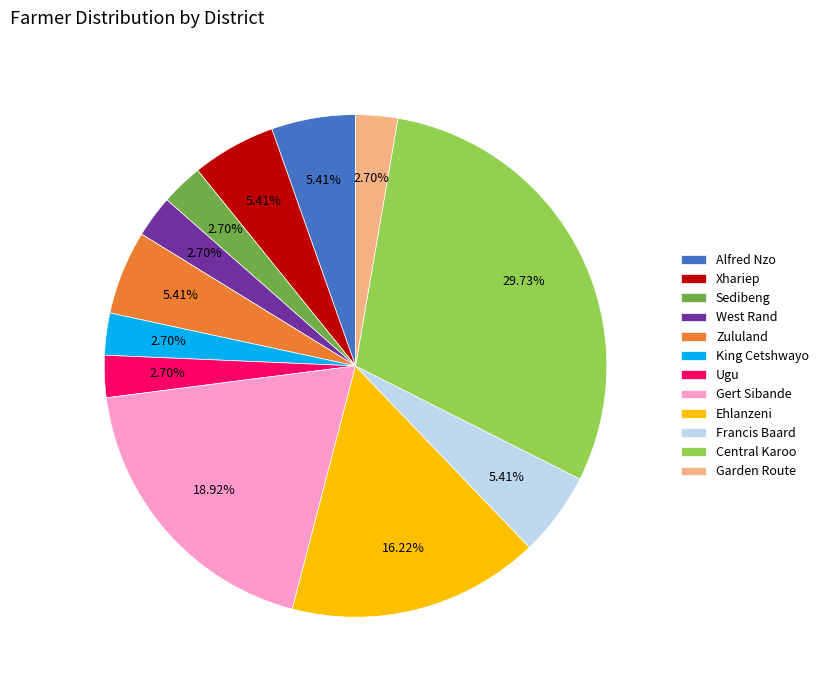

How many segments does this pie chart have?

12